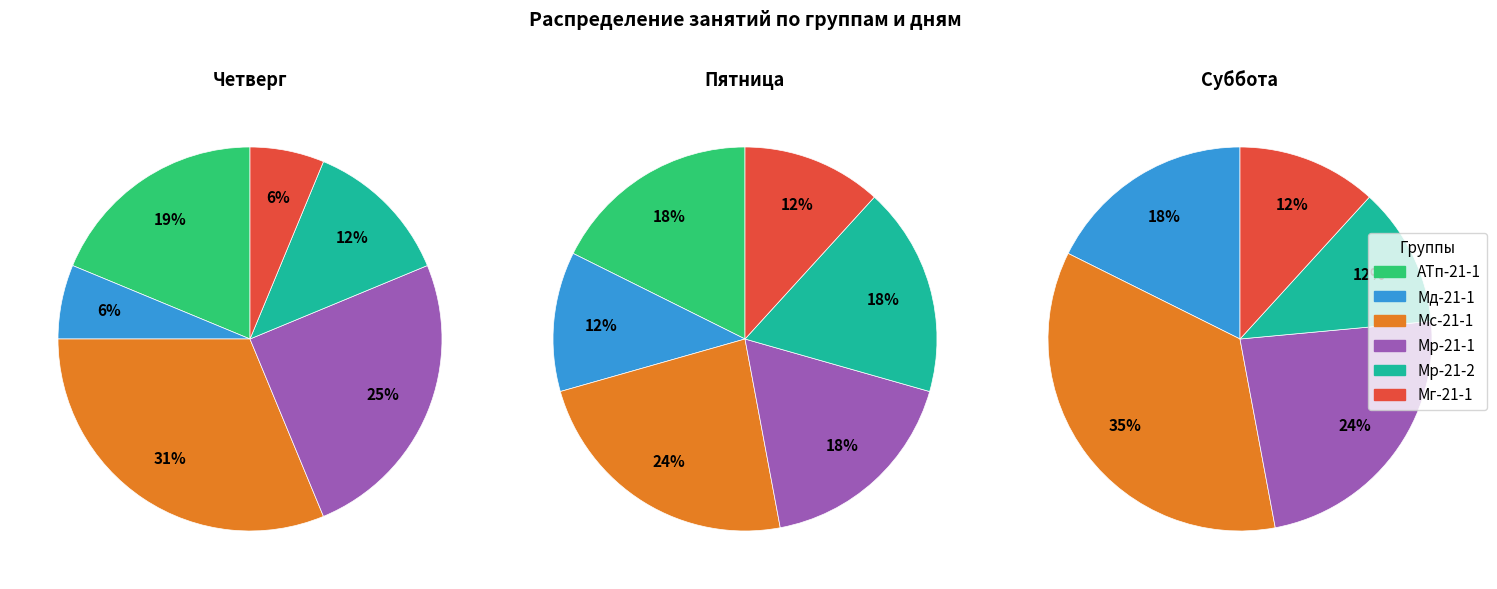

To the nearest percent, what is the average slice percentage?

17%